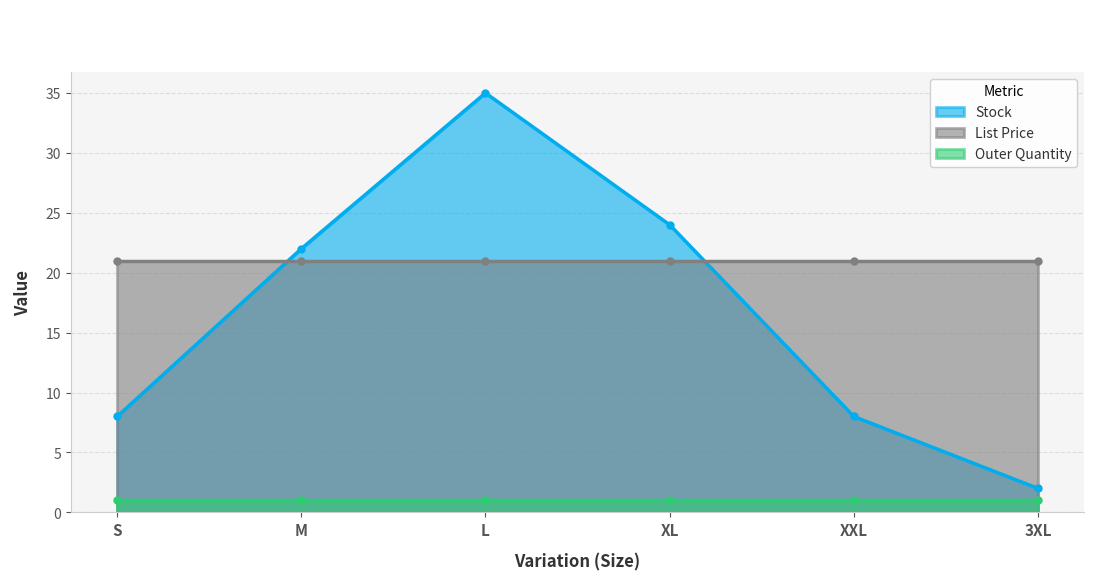

What is the difference between the highest and lowest values at L?

34.0